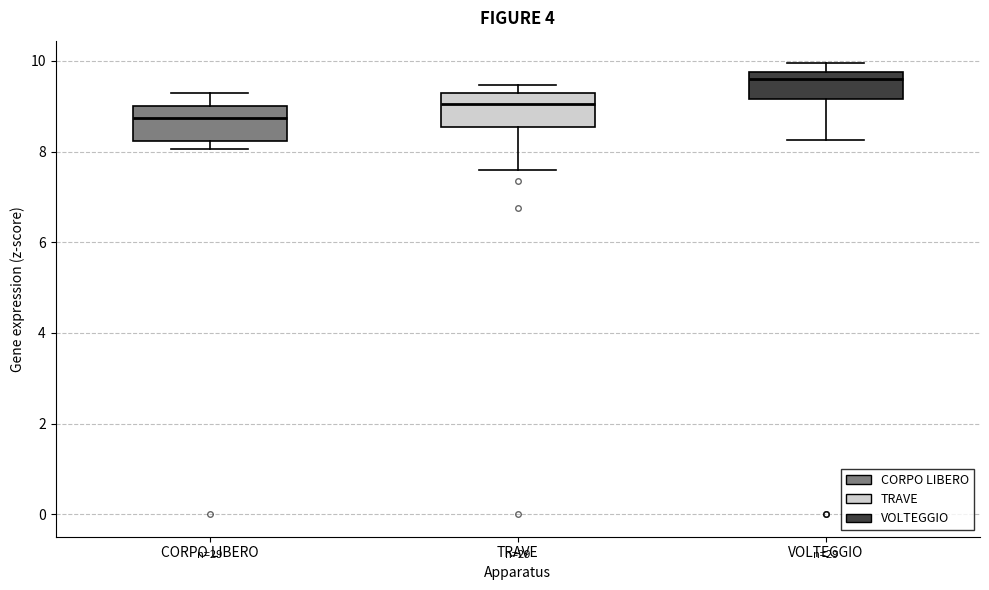

Which box's median line is the highest?

VOLTEGGIO